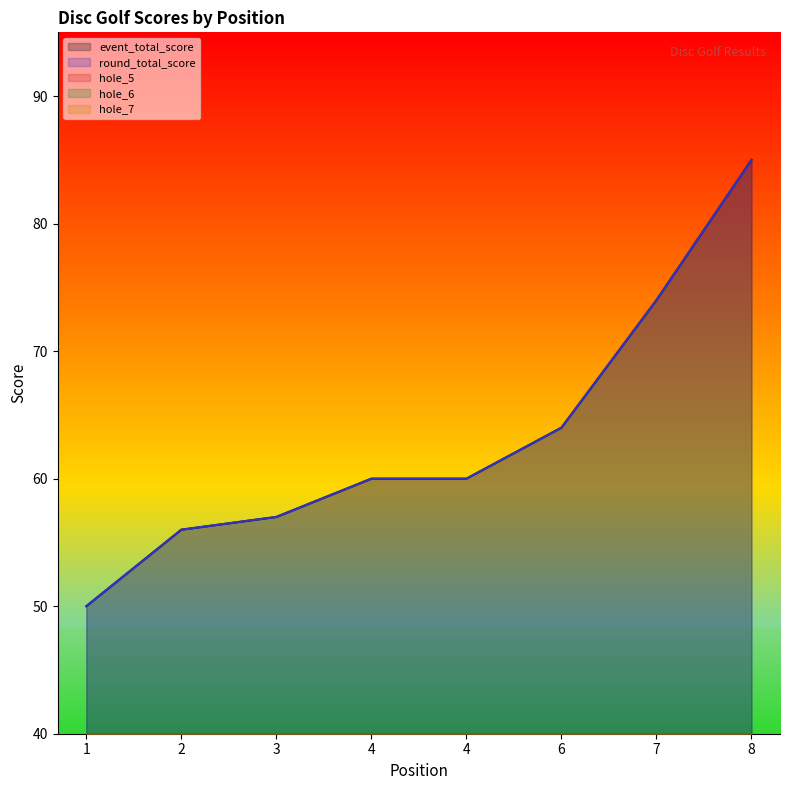

What is the difference between the maximum and minimum values in the event_total_score series?

35